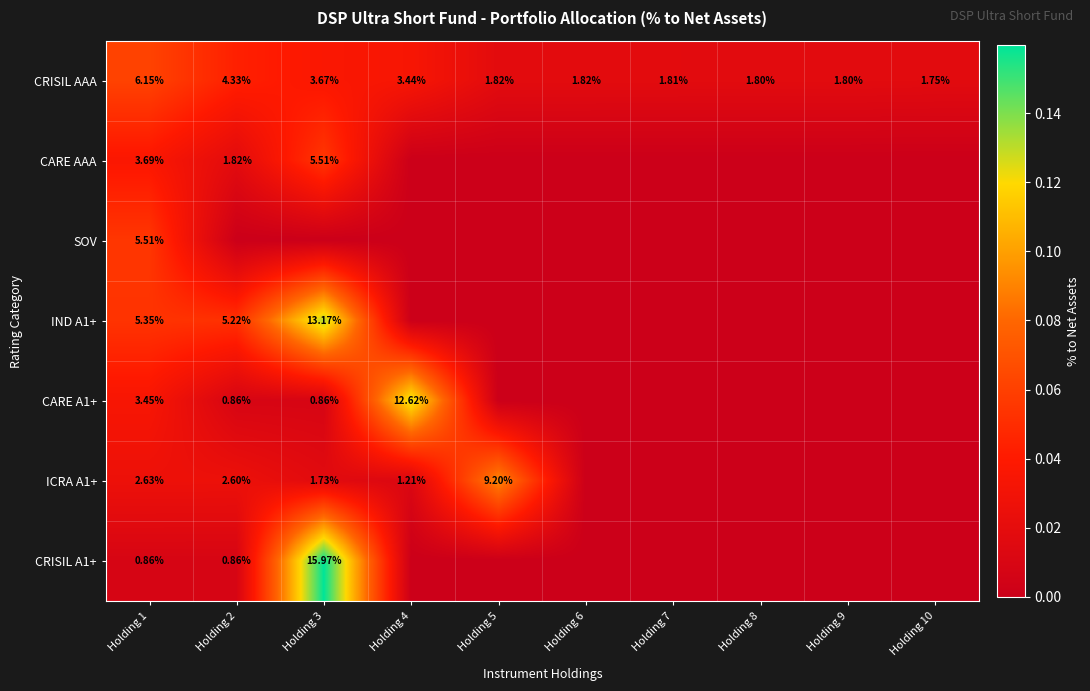

At how many categories does at least one series exceed 0?

10